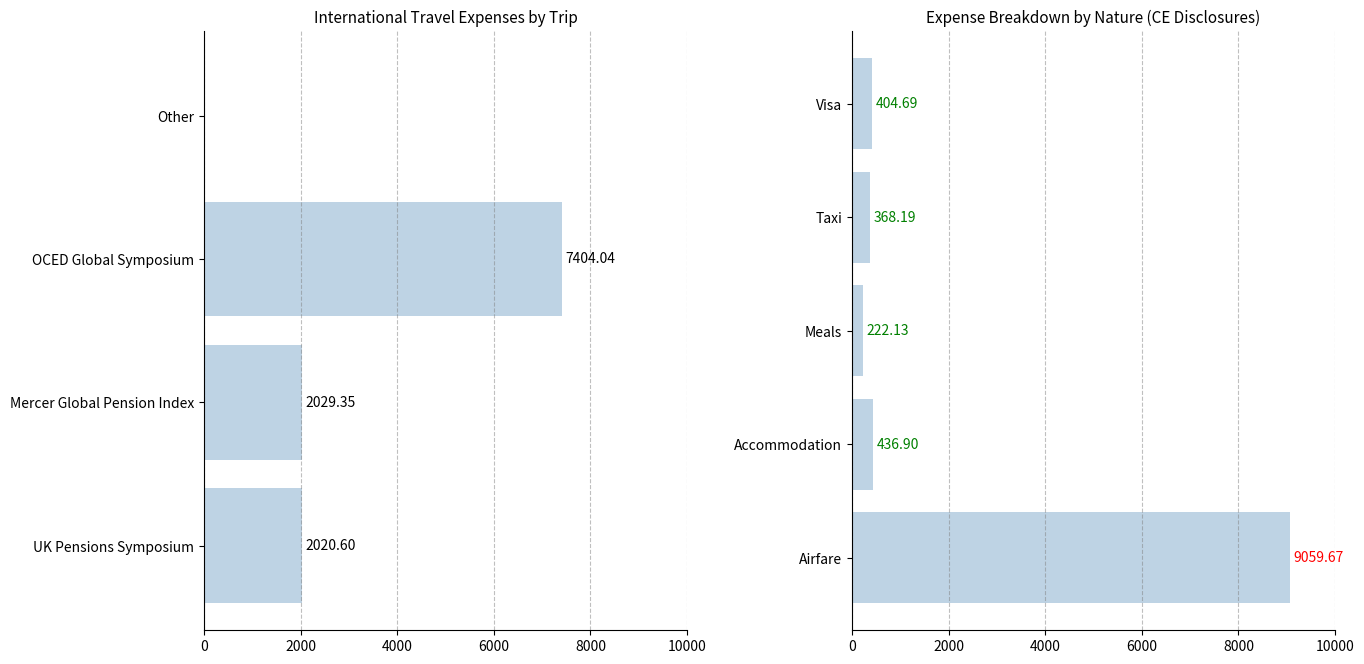

The Accommodation series shows 180.5 at UK Pensions Symposium. True or false?

False